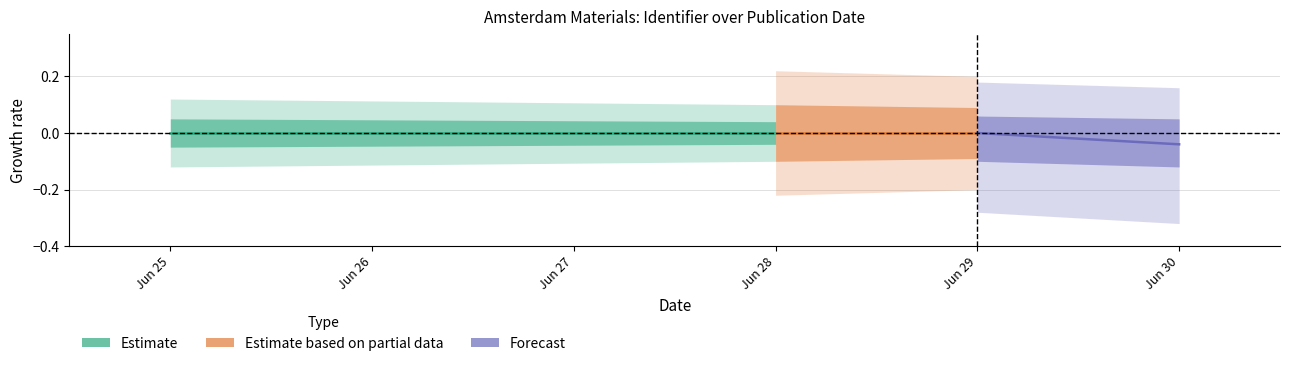

Between Jun 28 and Jun 25, which is larger?

Jun 28